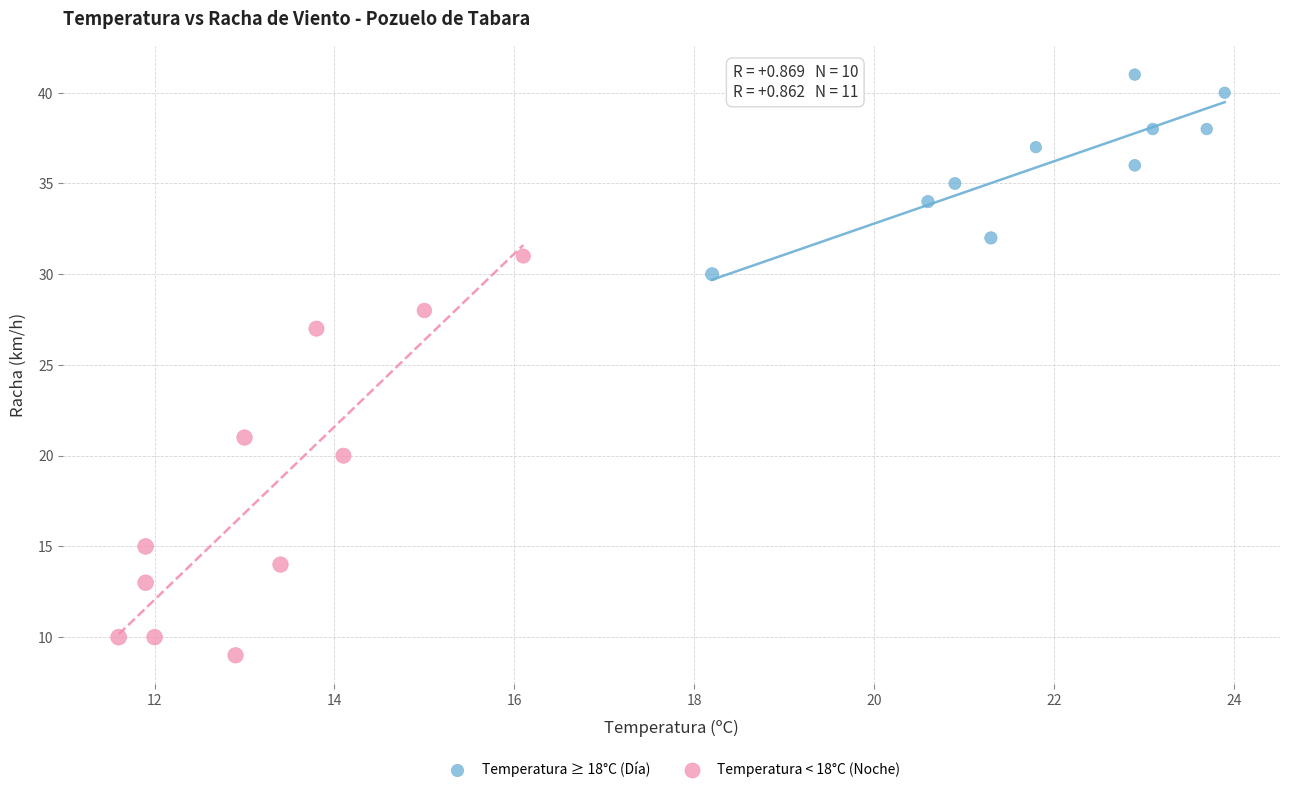

Which series reaches the minimum Y coordinate?

Temperatura < 18°C (Noche)